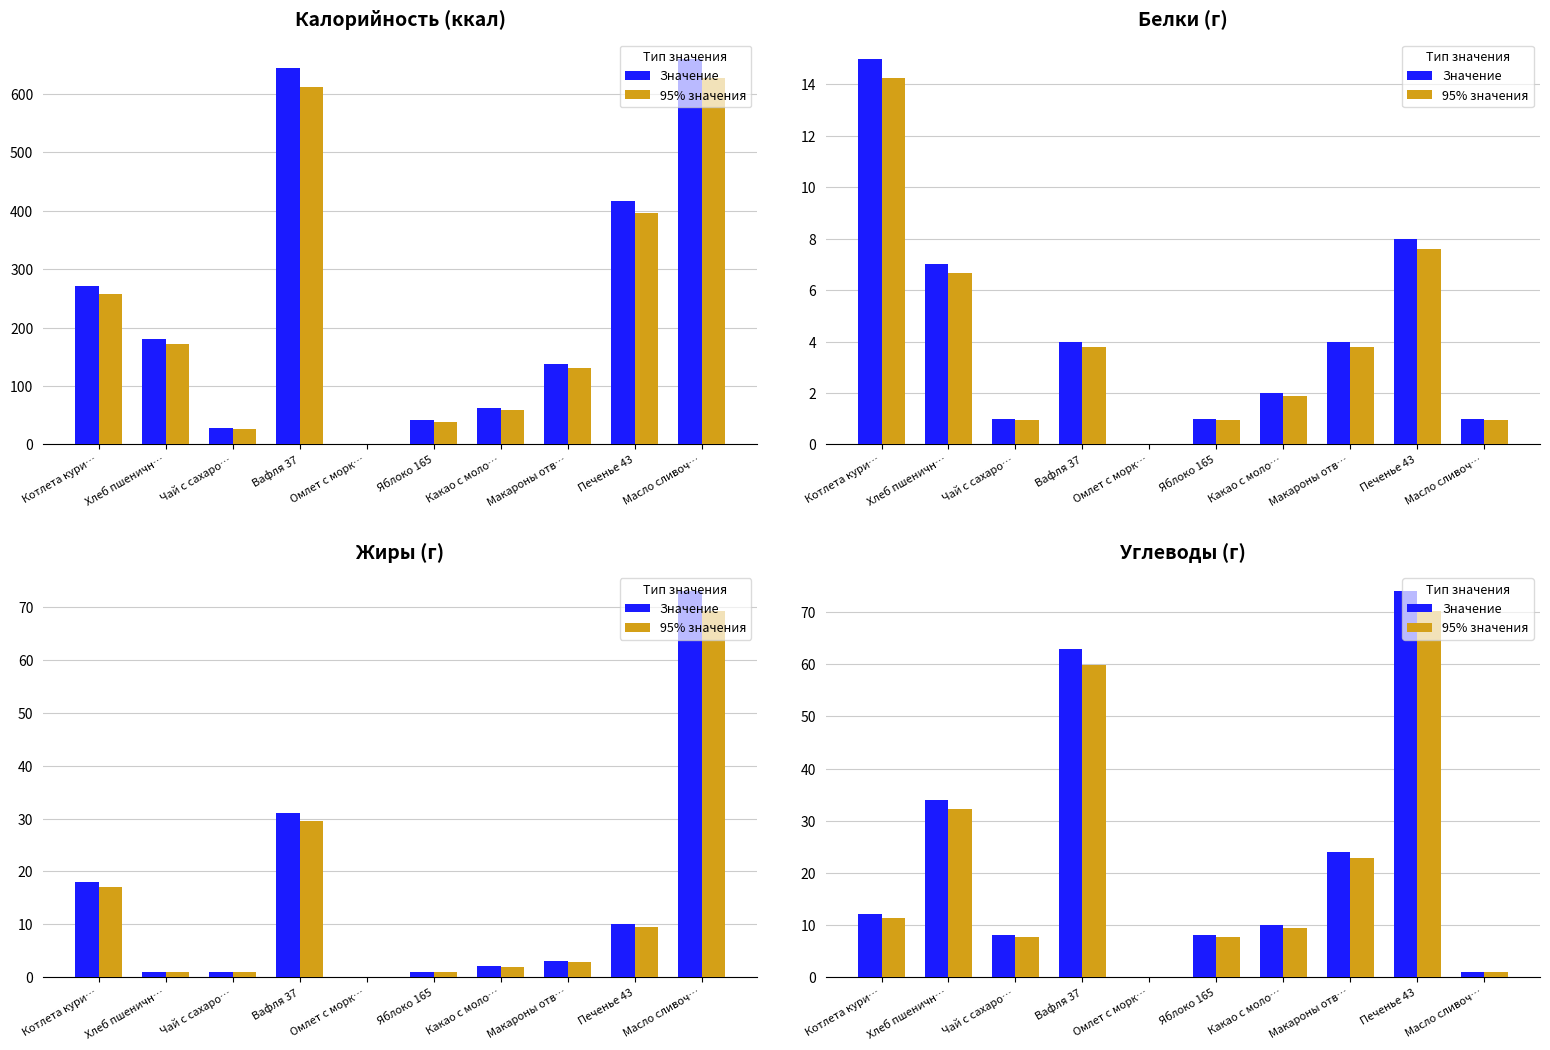

How many data points does each series have?

10